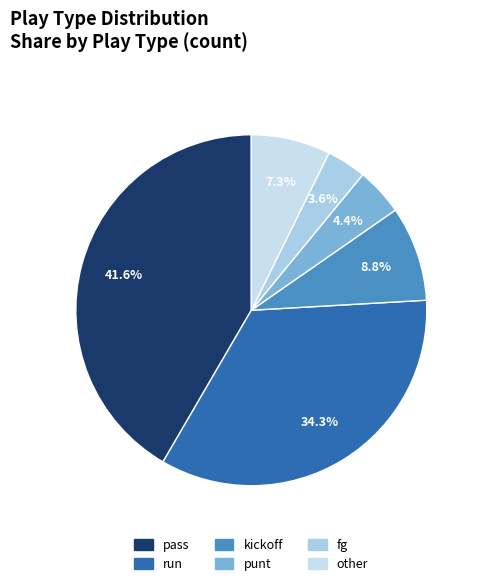

True or false: pass accounts for 42% of the total.

True